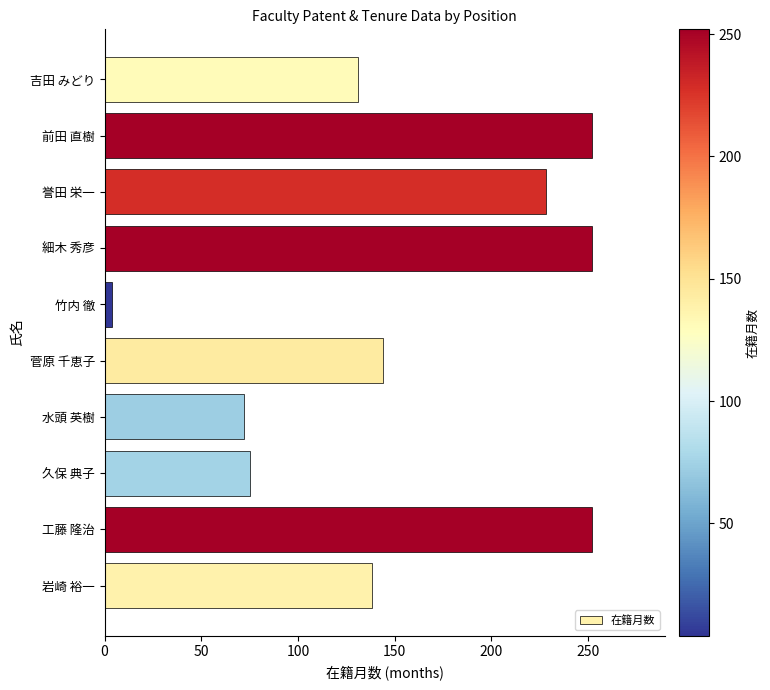

Where is the data nearest to the value 128?

吉田 みどり